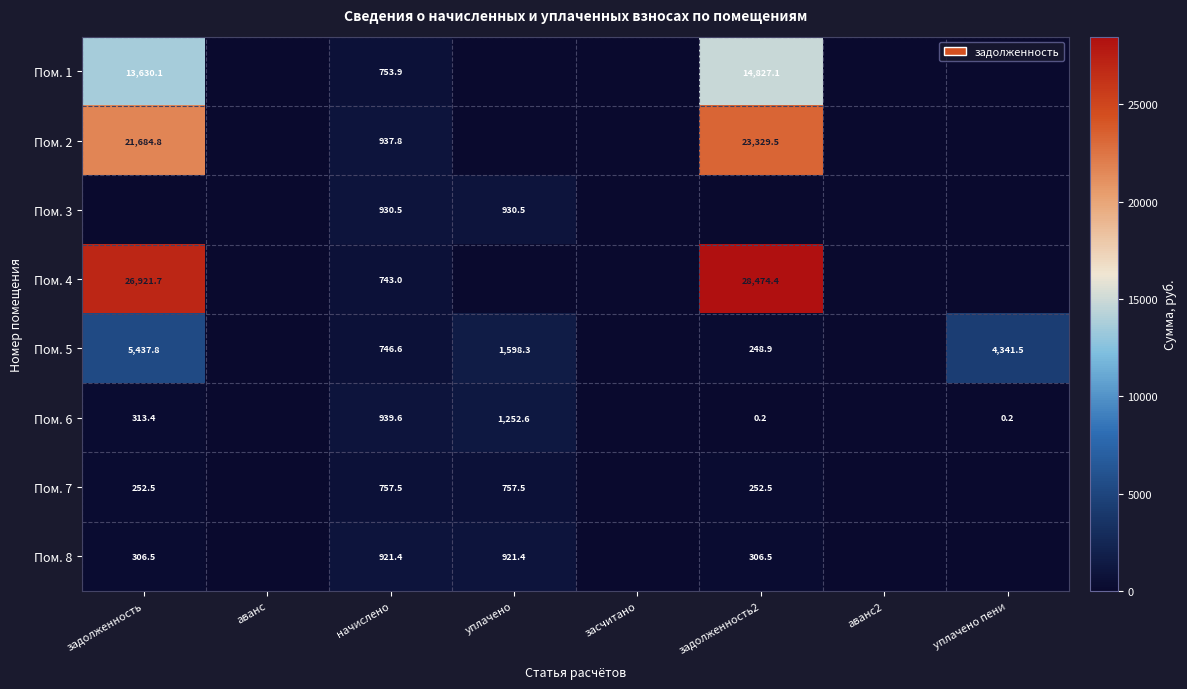

True or false: Пом. 4 has a value of 1221.4 at начислено.

False